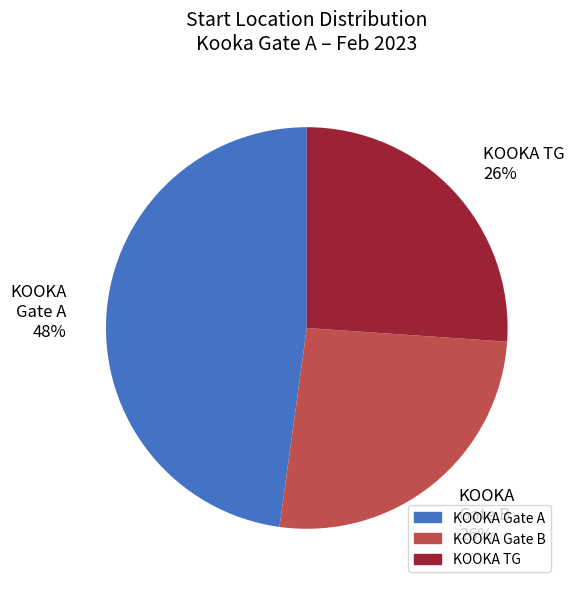

To the nearest percent, what portion does KOOKA Gate A represent?

48%